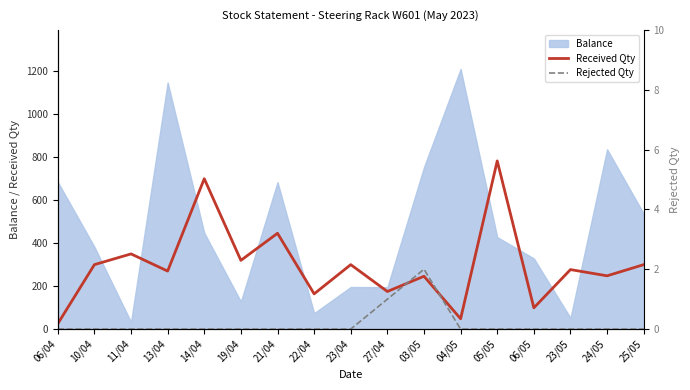

At which label is Received Qty closest to 404?

21/04